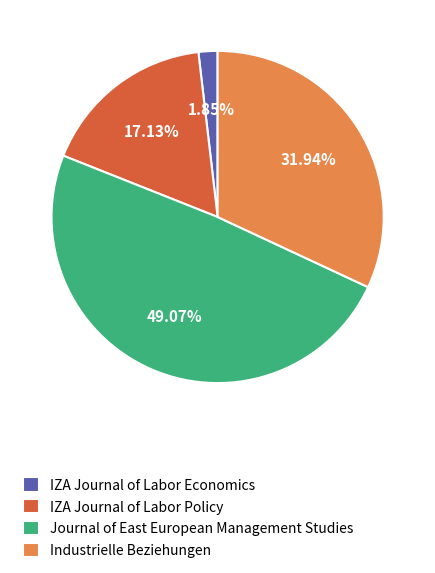

How much of the chart is everything except IZA Journal of Labor Policy?

82.9%